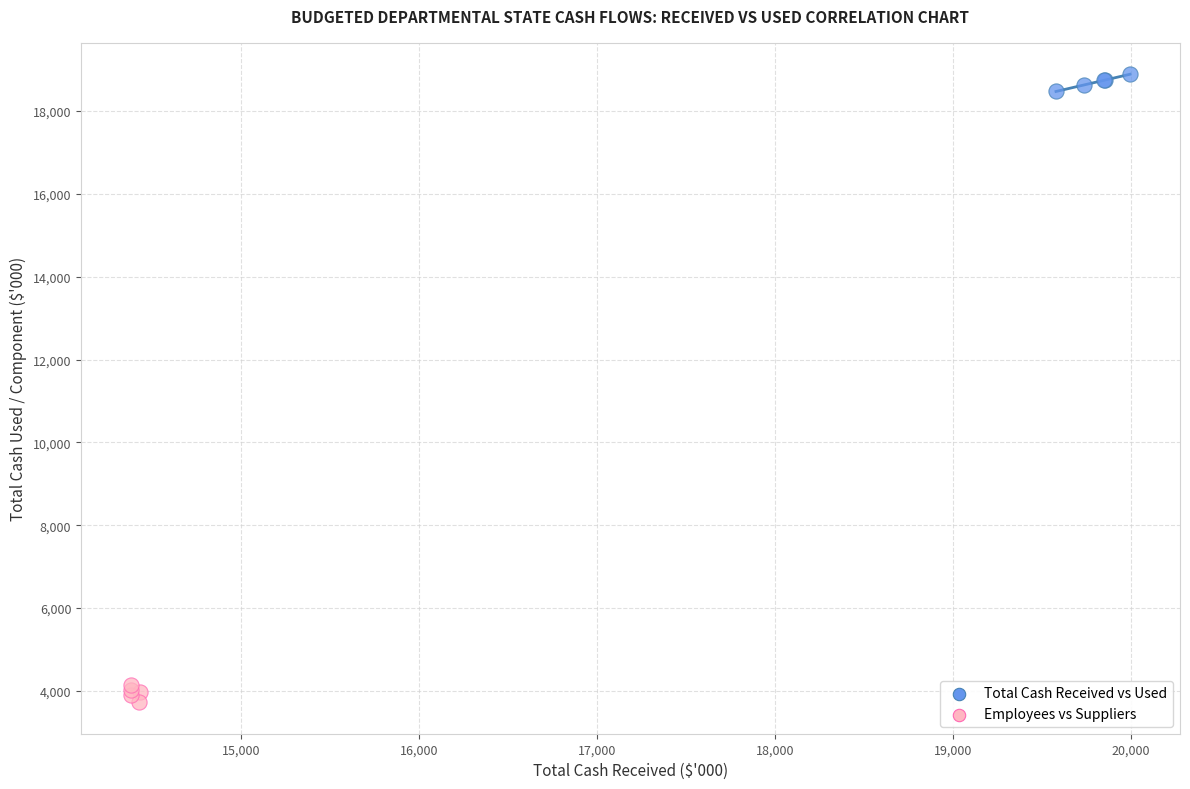

Which series reaches the minimum Y coordinate?

Employees vs Suppliers